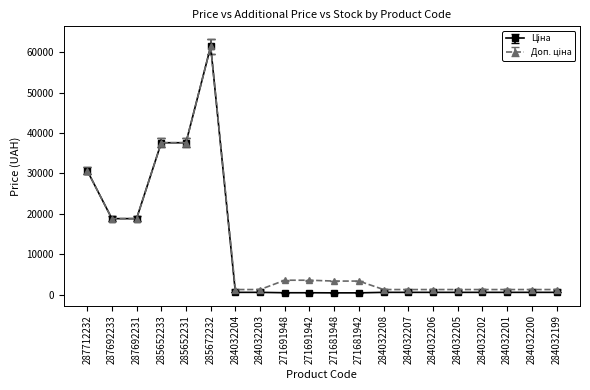

At which category is the sum across all series the highest?

285672232